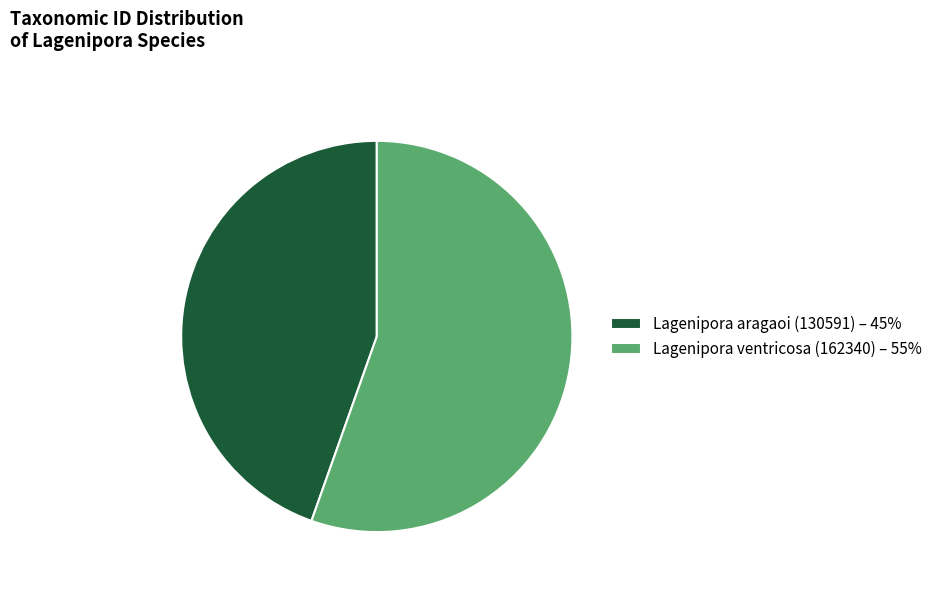

Count the number of slices in the pie.

2